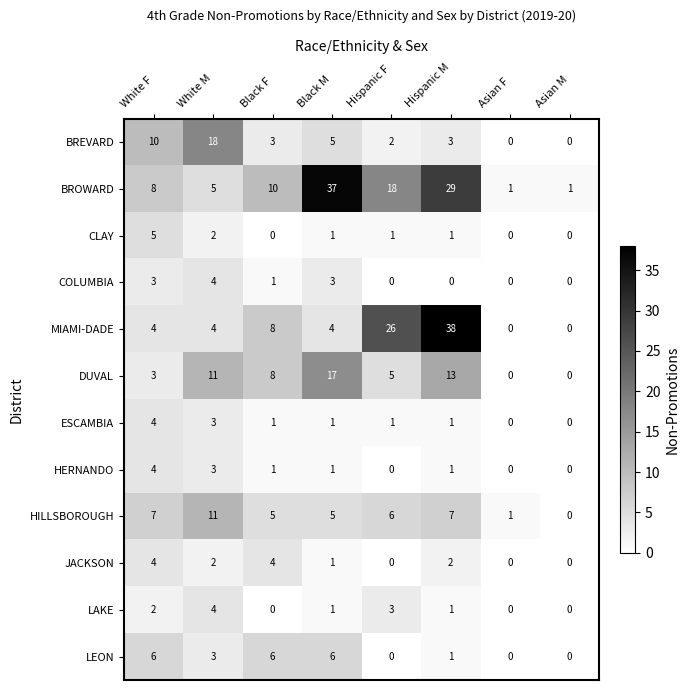

What is the greatest value displayed?

38